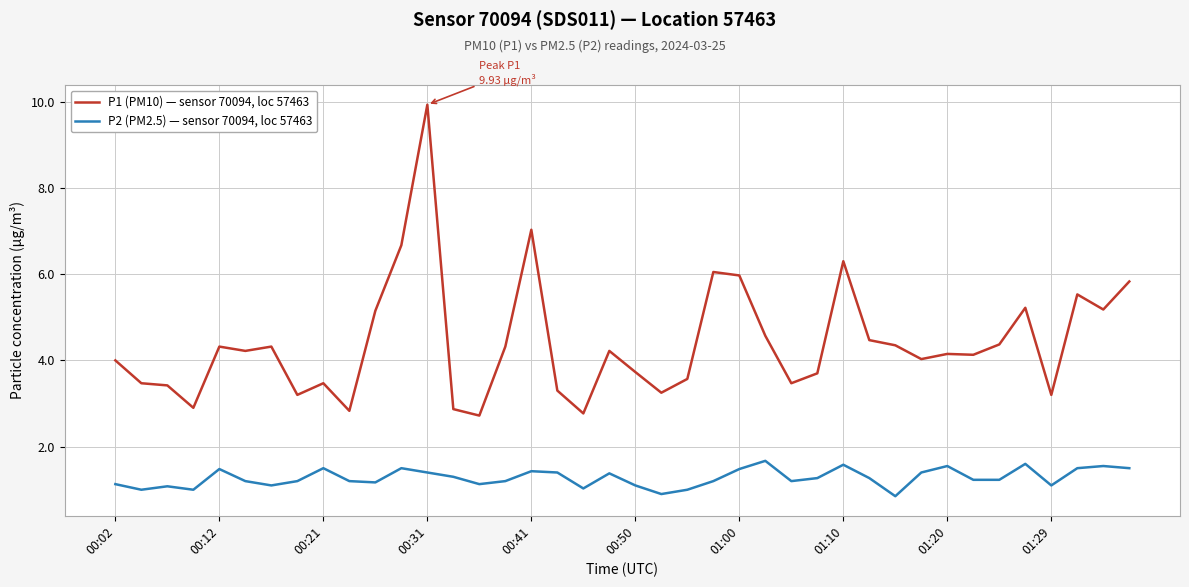

What is the average value of the P1 (PM10) — sensor 70094, loc 57463 series?

4.4